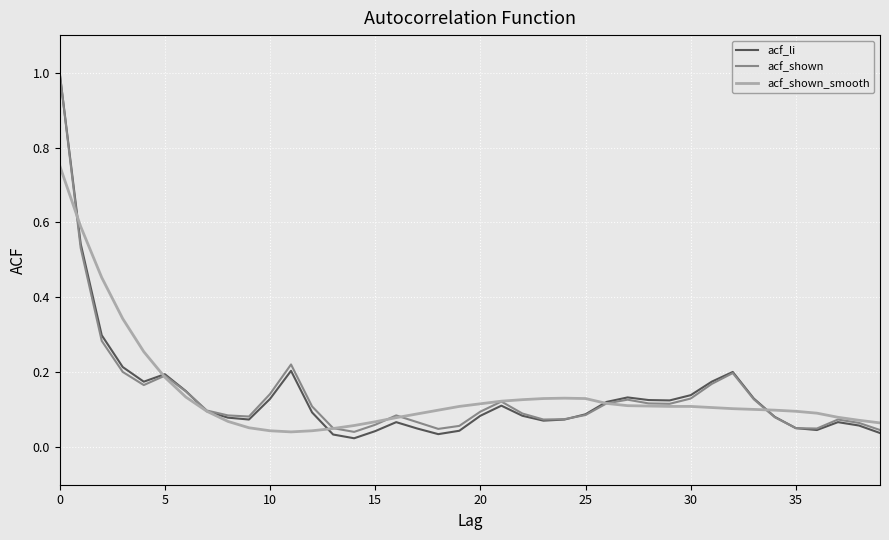

What is the maximum value shown in the chart?

1.0